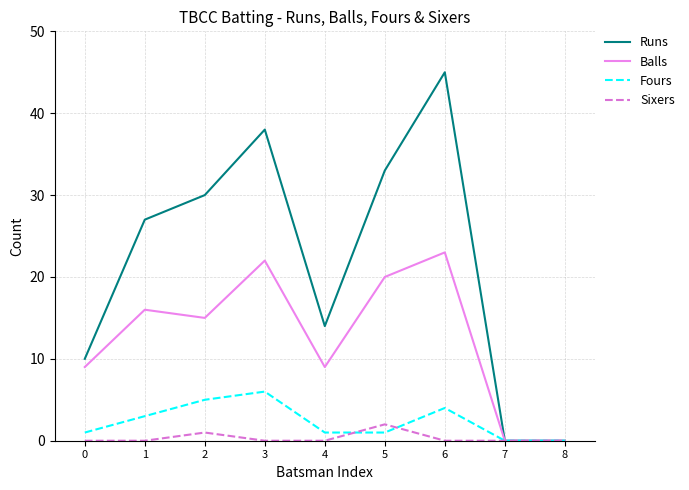

Reading left to right, what are all the values shown in this chart?

Runs: 0=10	1=27	2=30	3=38	4=14	5=33	6=45	7=0	8=0
Balls: 0=9	1=16	2=15	3=22	4=9	5=20	6=23	7=0	8=0
Fours: 0=1	1=3	2=5	3=6	4=1	5=1	6=4	7=0	8=0
Sixers: 0=0	1=0	2=1	3=0	4=0	5=2	6=0	7=0	8=0